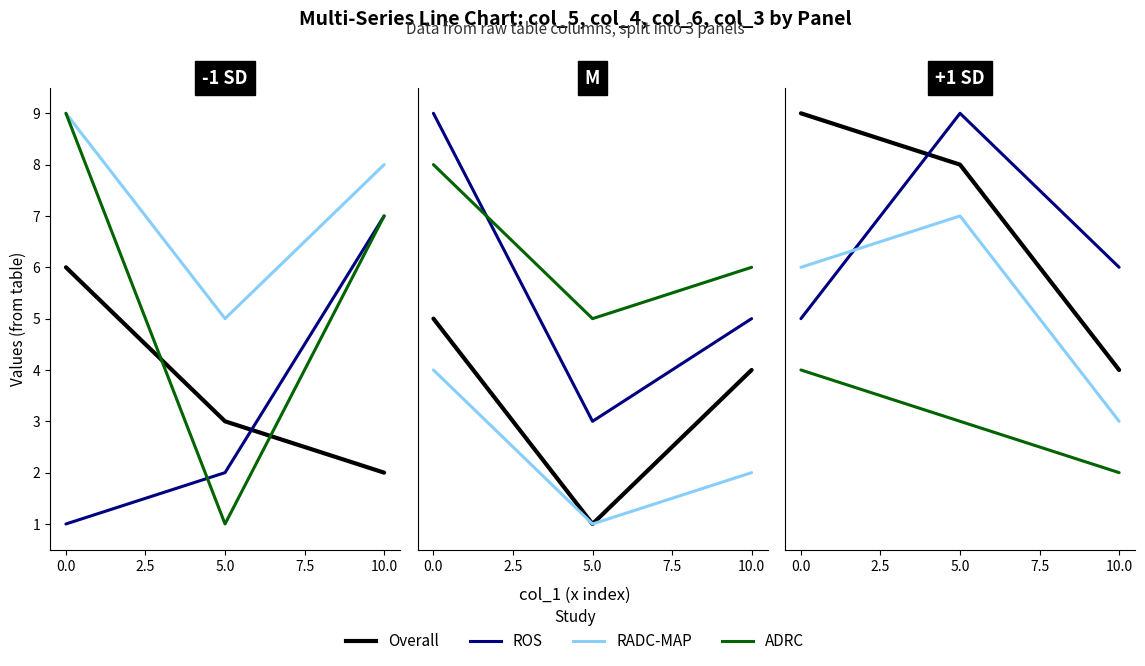

What is the difference between the maximum and minimum values in the Overall series?

5